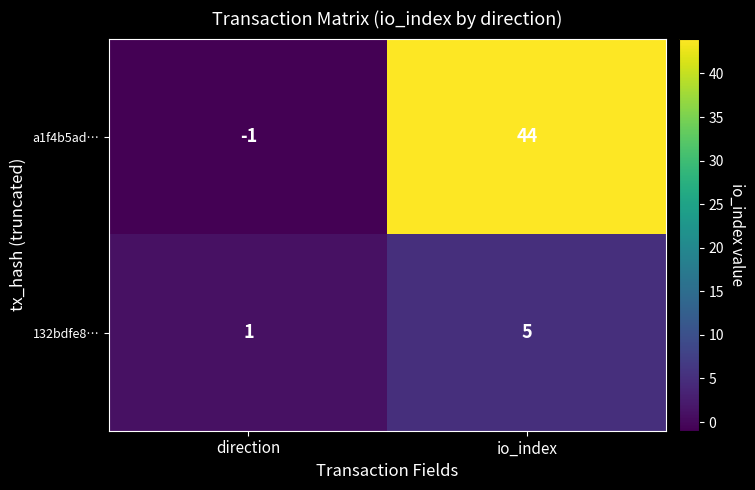

What is the difference between the a1f4b5ad… values at direction and io_index?

45